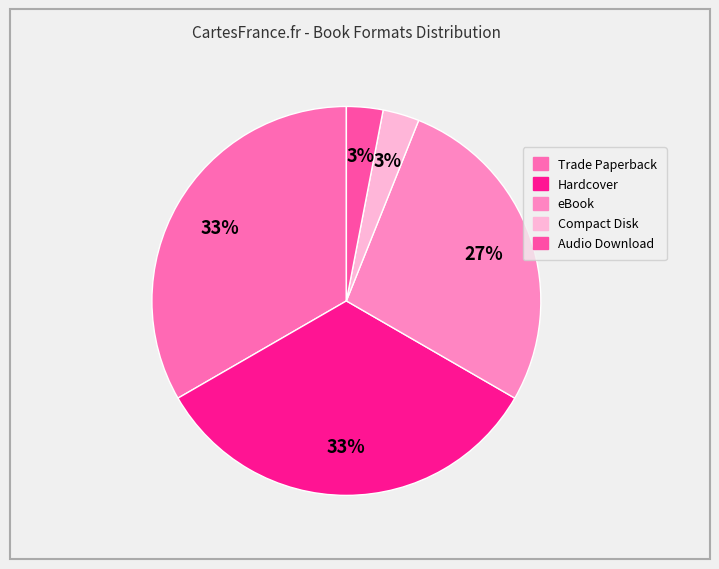

True or false: Trade Paperback accounts for 33% of the total.

True